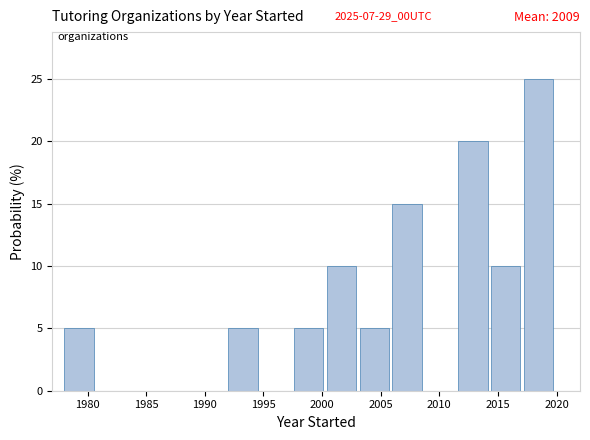

Which range on the x-axis has the tallest bar?

2017.2 to 2020.0